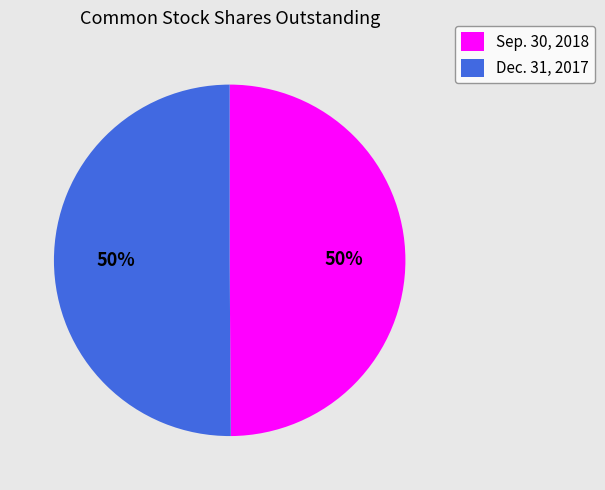

To the nearest percent, what is the average slice percentage?

50%